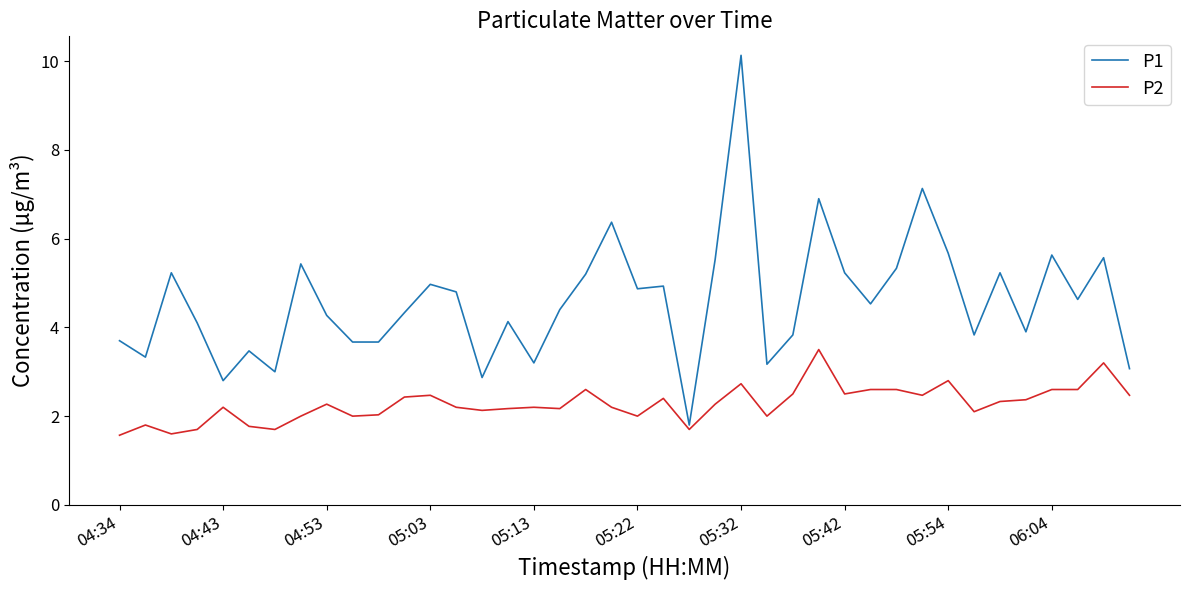

List the series in order of their peak value, highest first.

P1, P2